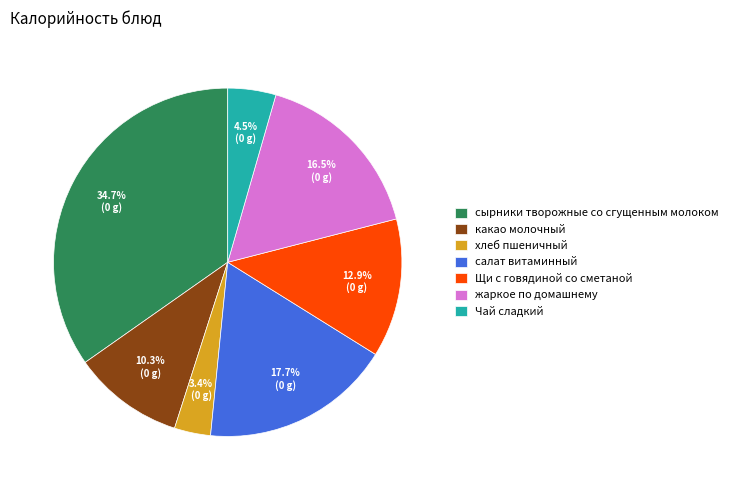

How many segments does this pie chart have?

7